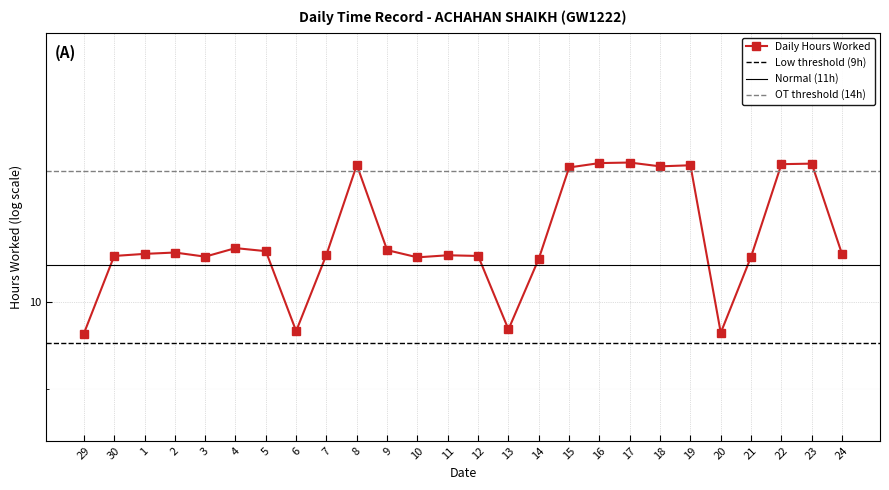

Count the number of categories in the chart.

26